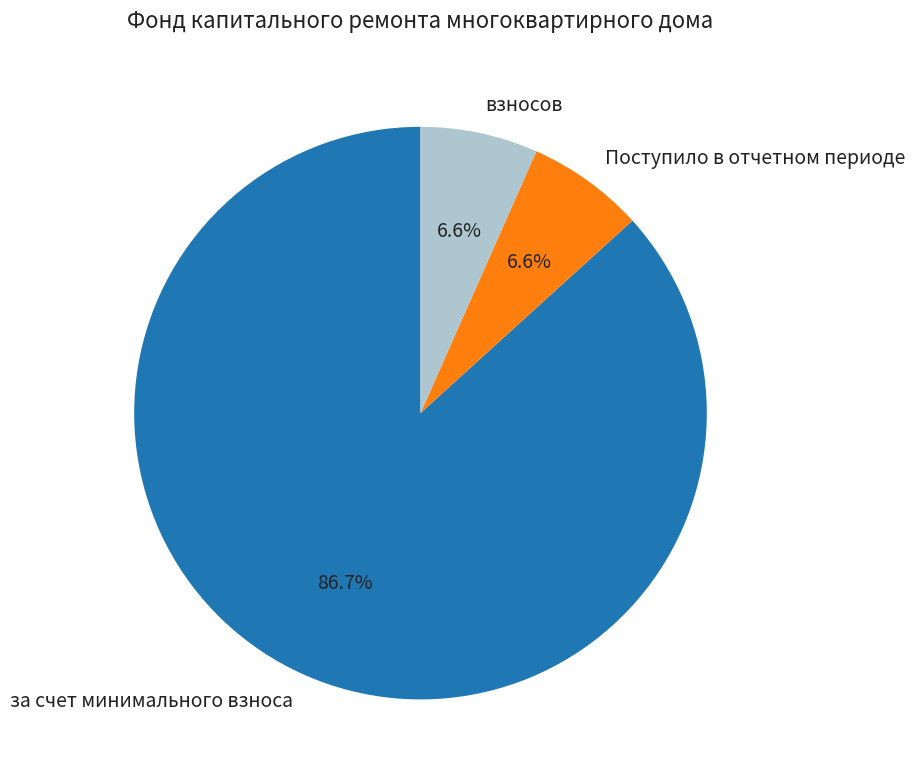

What is the total percentage of Поступило в отчетном периоде and за счет минимального взноса?

93.4%